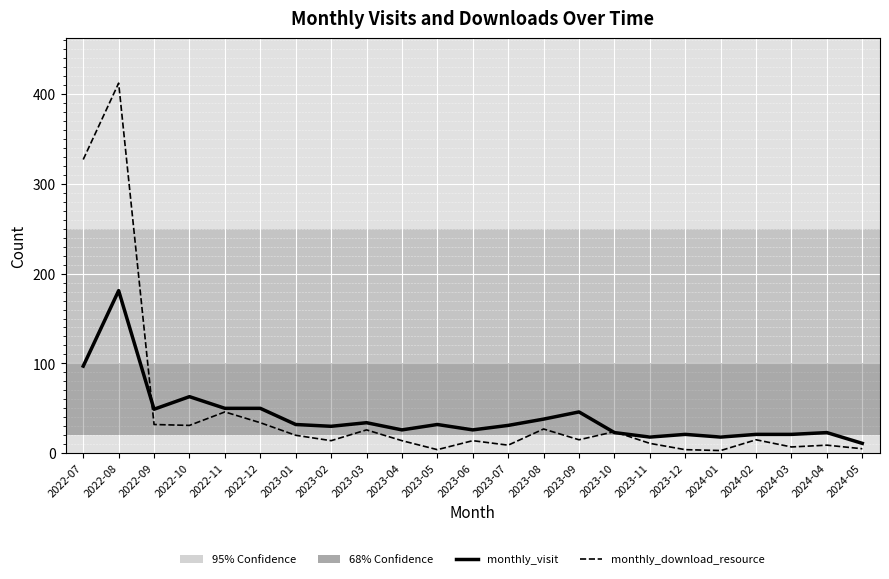

True or false: monthly_download_resource and monthly_visit cross at least once.

True